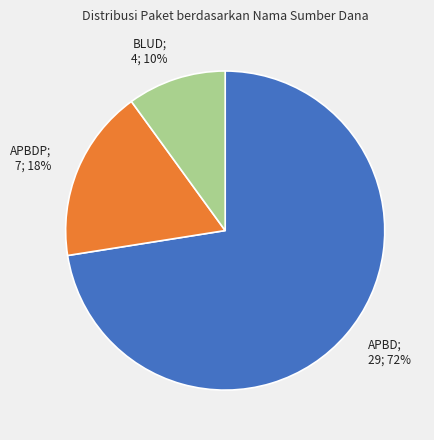

The APBD; 29; 72% slice represents 67% of the pie. True or false?

False